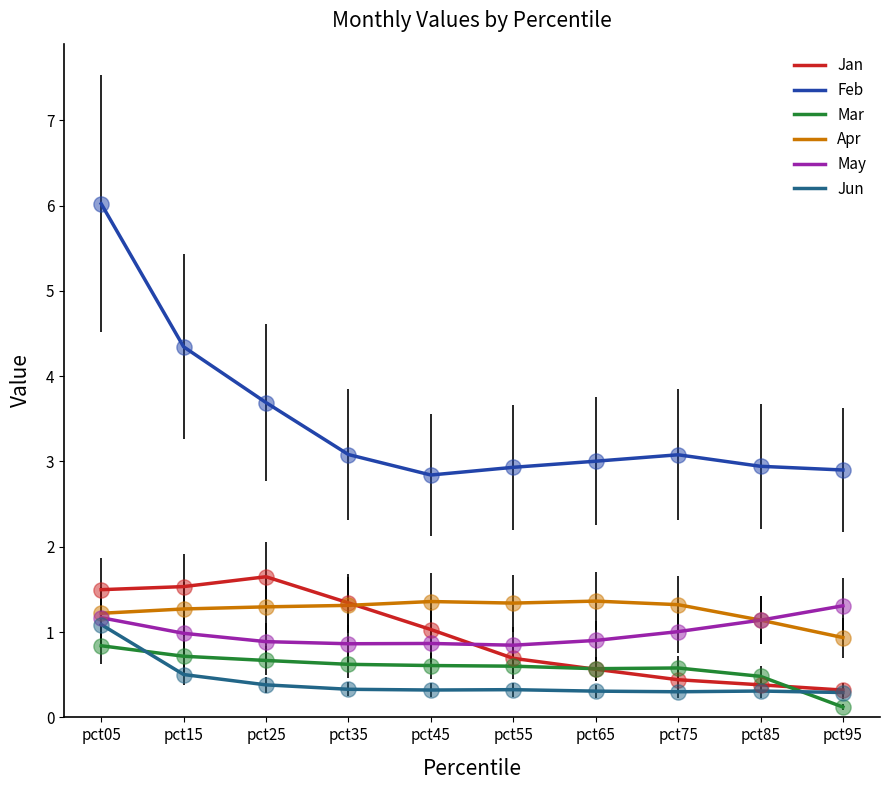

Which series has the widest spread of values?

Feb